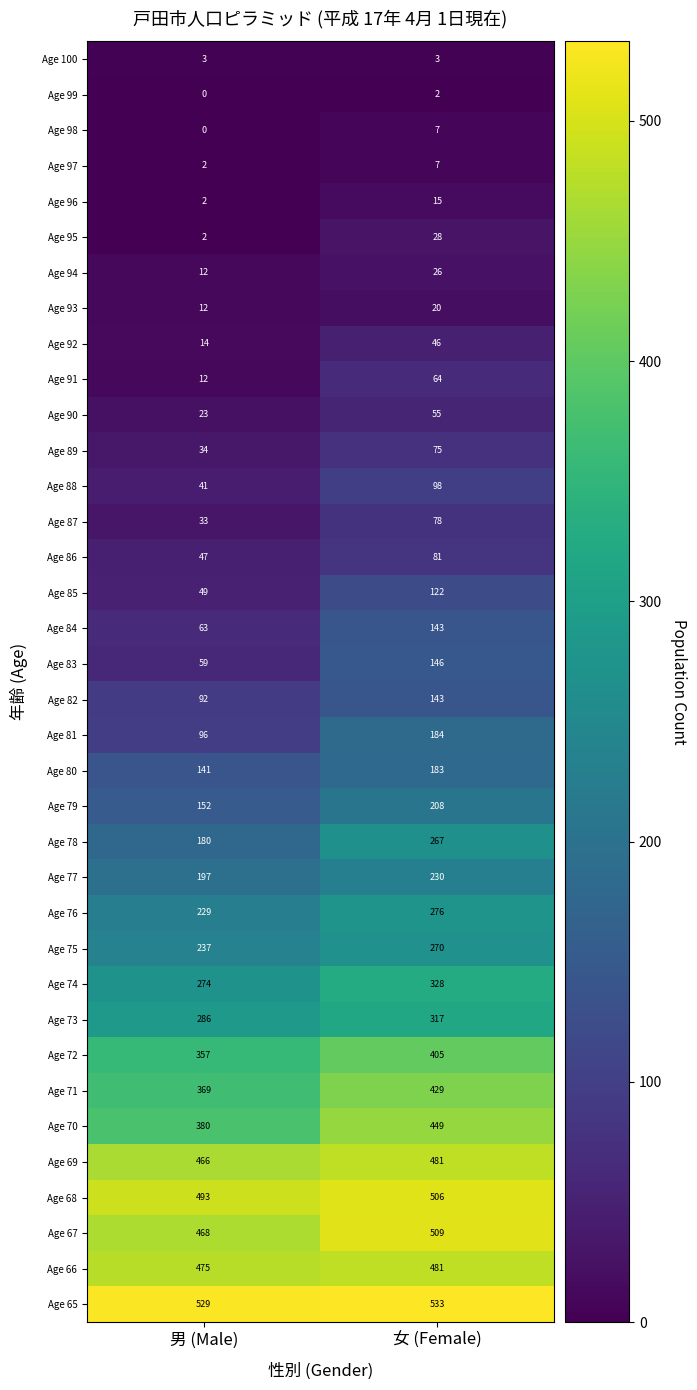

How many series are shown in this chart?

36